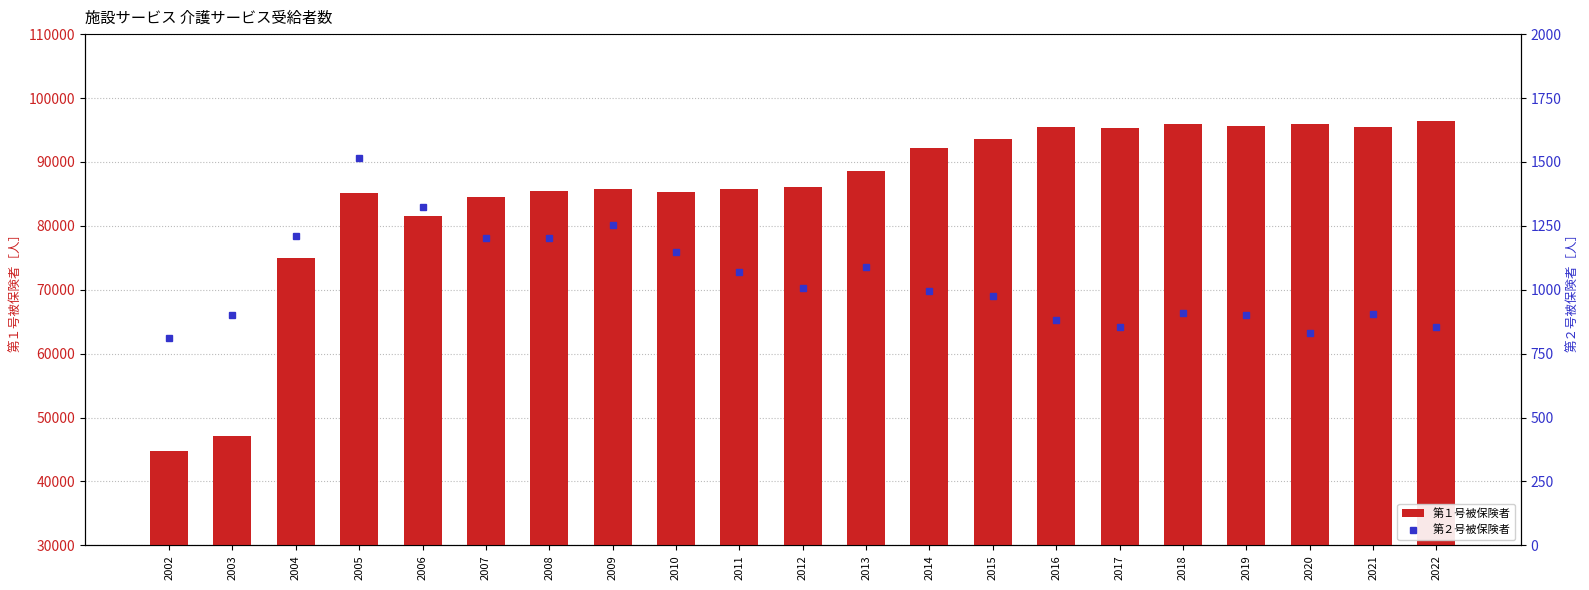

Are the bars grouped side by side (vs. stacked)?

Yes